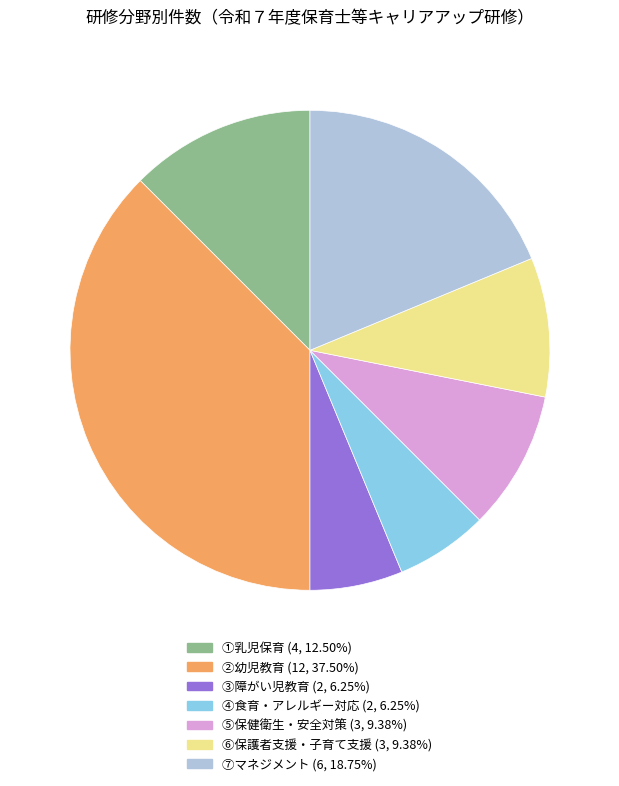

Is there a majority slice in this chart?

No